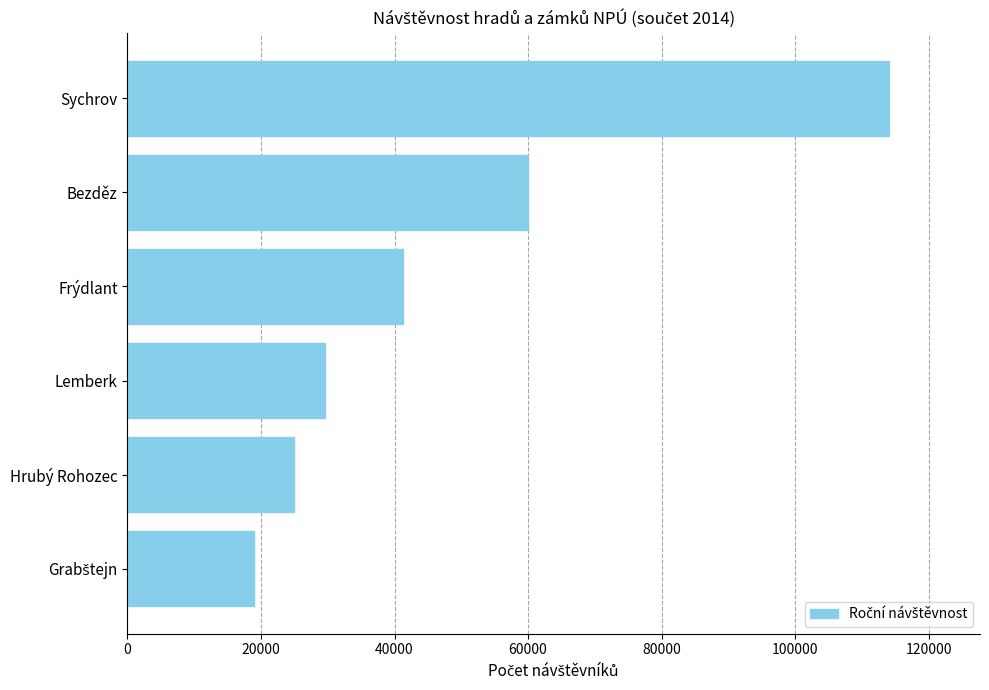

What is the difference between the second highest and minimum values?

41052